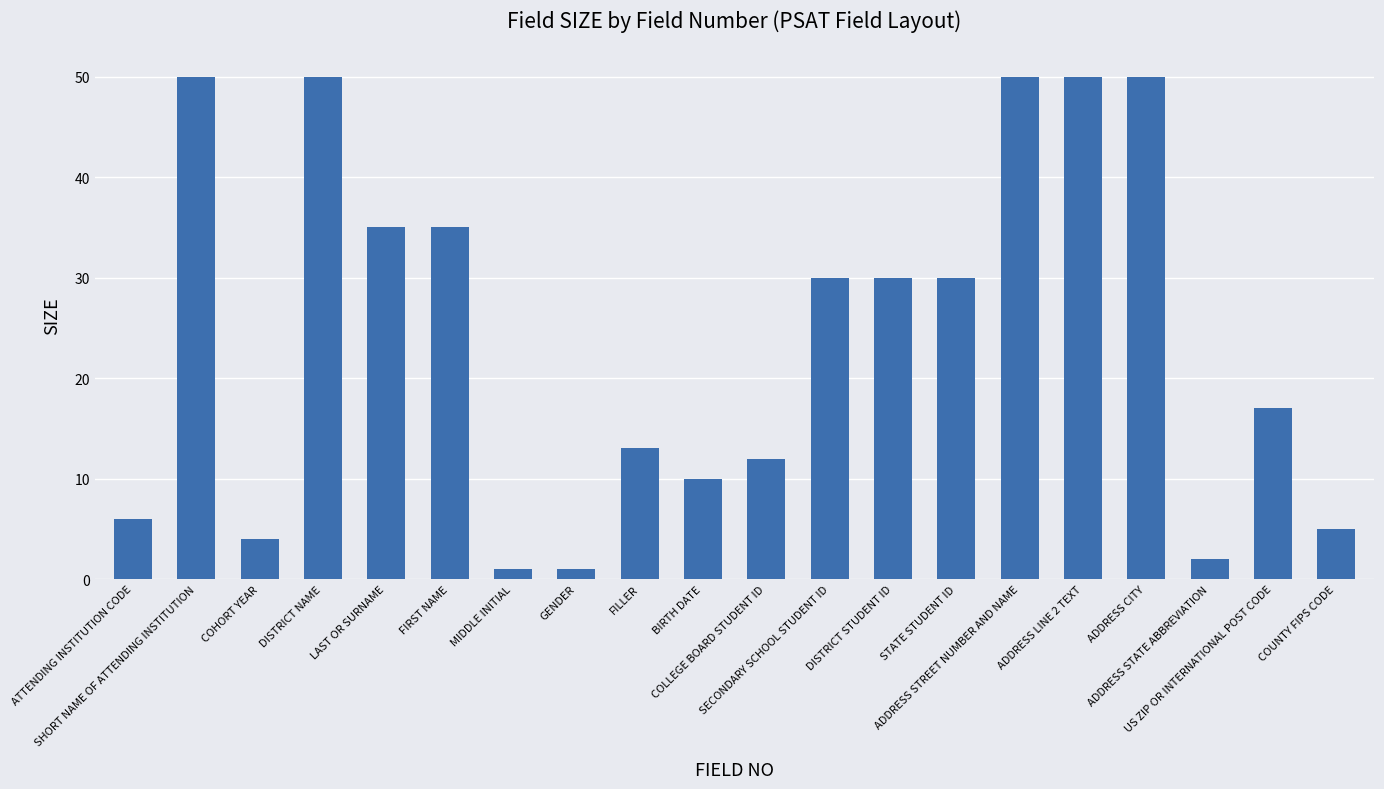

What is the sum of all values?

481